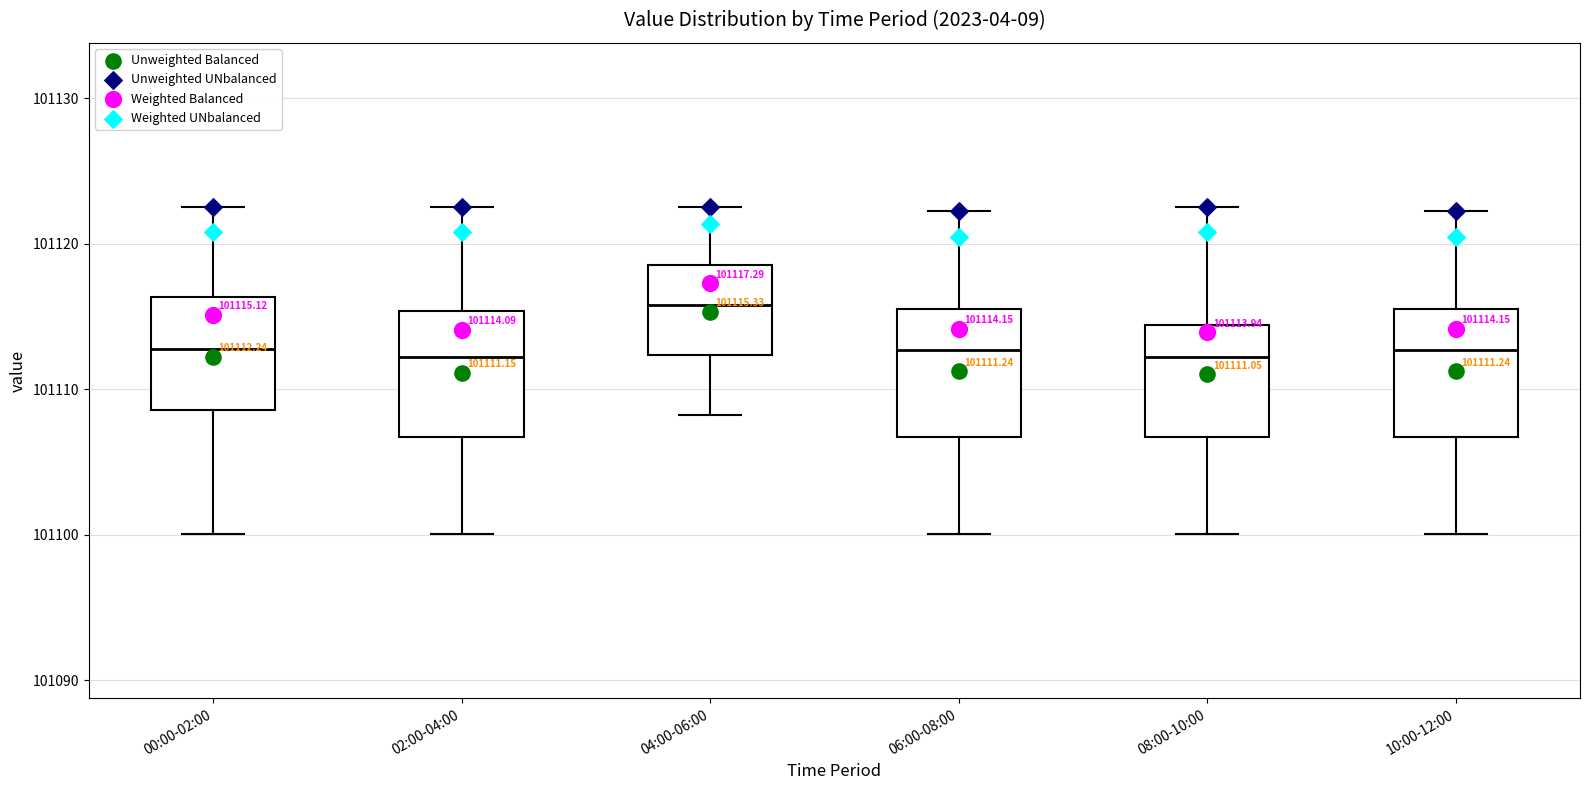

Which box's median line is the highest?

04:00-06:00